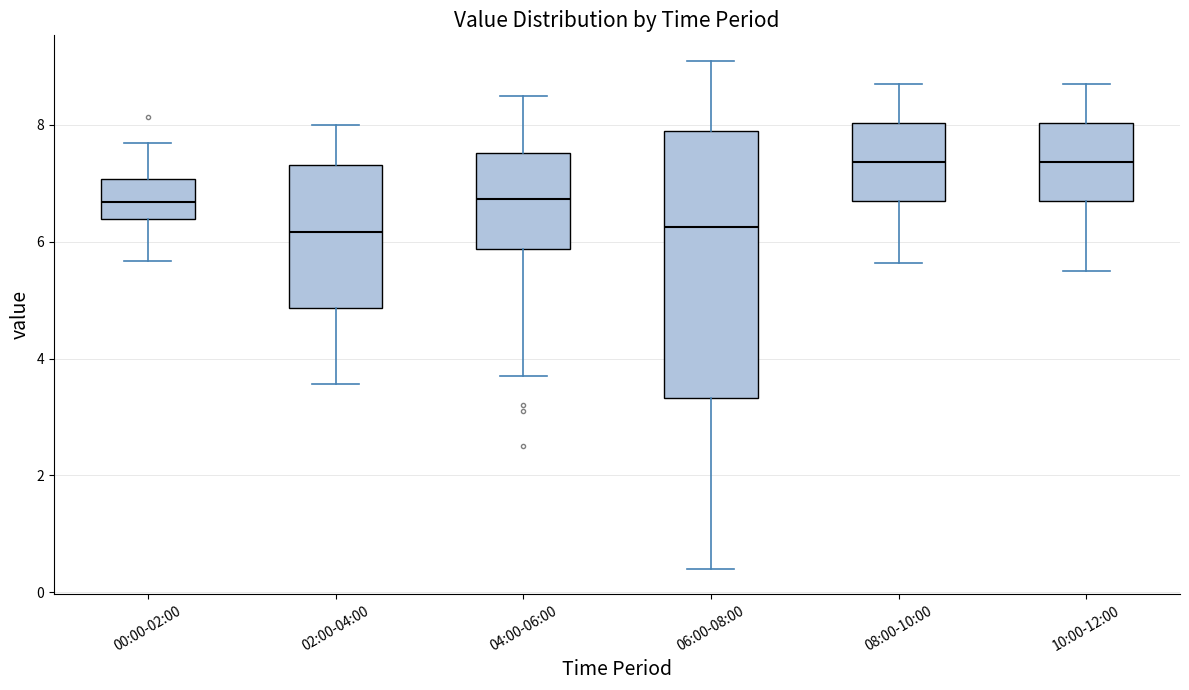

Reading left to right, transcribe this box plot: for each box, give where its median line is, the range the box spans, and where its two whiskers end, as read against the y-axis. The values are not printed on the chart, so give them approximately, as read against the axis.

00:00-02:00: median 6.6, box 6.4 to 7.0, whiskers 5.6 to 7.8
02:00-04:00: median 6.2, box 4.8 to 7.4, whiskers 3.6 to 8.0
04:00-06:00: median 6.8, box 5.8 to 7.6, whiskers 3.8 to 8.6
06:00-08:00: median 6.2, box 3.4 to 8.0, whiskers 0.4 to 9.2
08:00-10:00: median 7.4, box 6.8 to 8.0, whiskers 5.6 to 8.8
10:00-12:00: median 7.4, box 6.8 to 8.0, whiskers 5.6 to 8.8